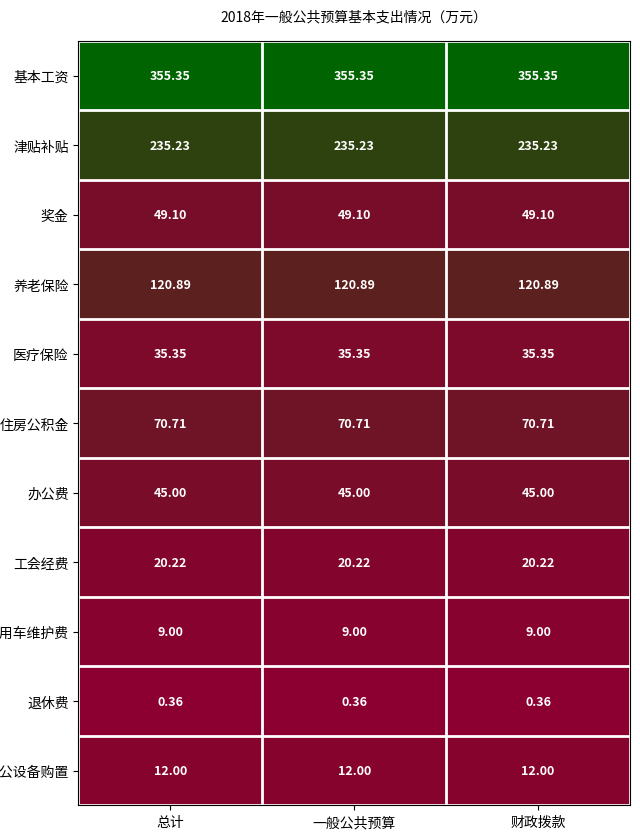

At 一般公共预算, list the series in order from smallest to largest.

退休费, 公务用车维护费, 办公设备购置, 工会经费, 医疗保险, 办公费, 奖金, 住房公积金, 养老保险, 津贴补贴, 基本工资